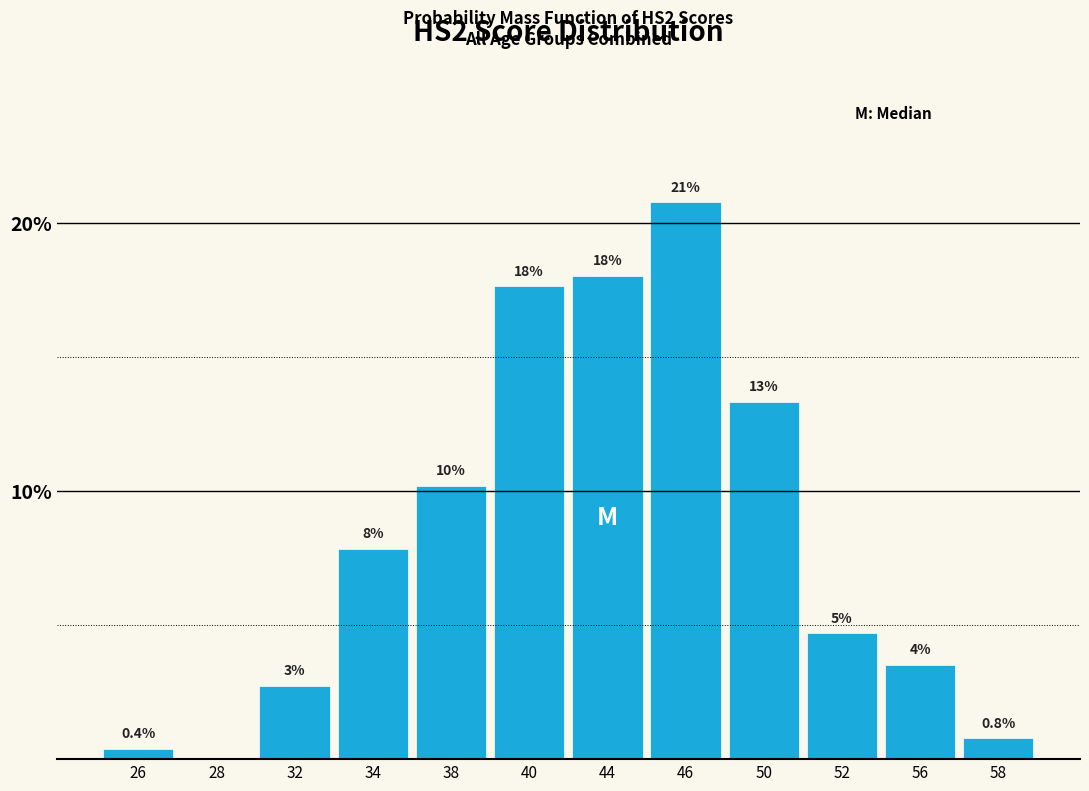

Are the bars horizontal?

No